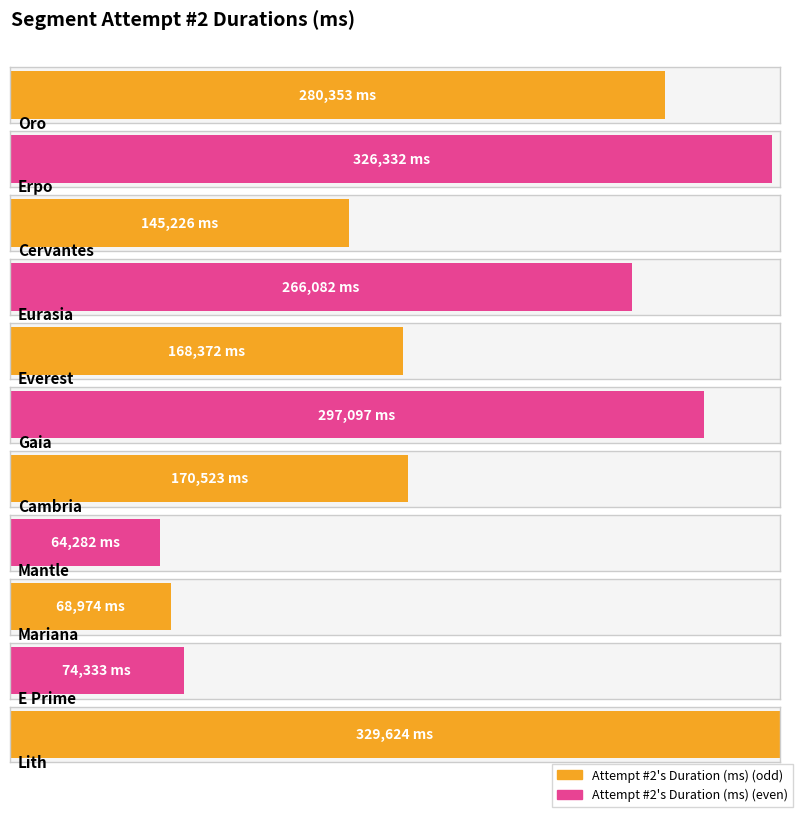

How many bars are there in total?

11